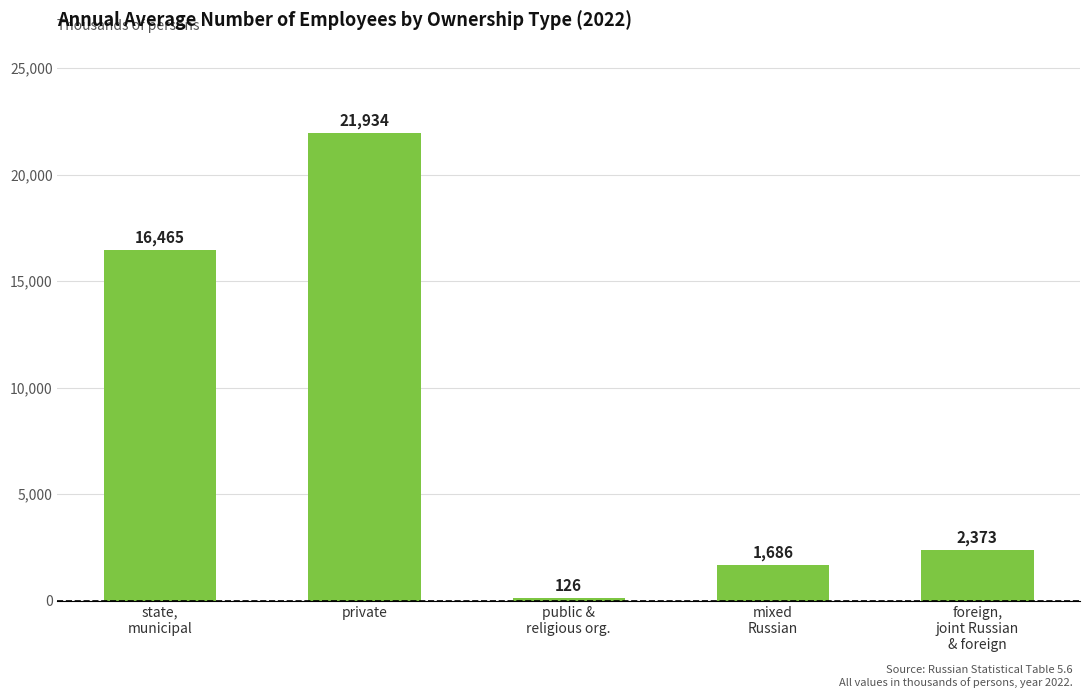

What is the difference between the maximum and minimum values?

21808